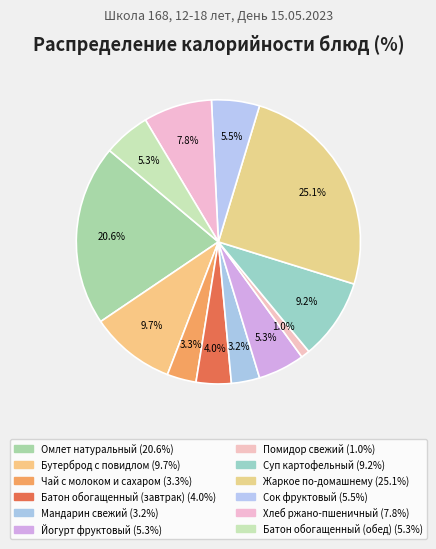

How much of the chart is everything except Йогурт фруктовый?

94.7%